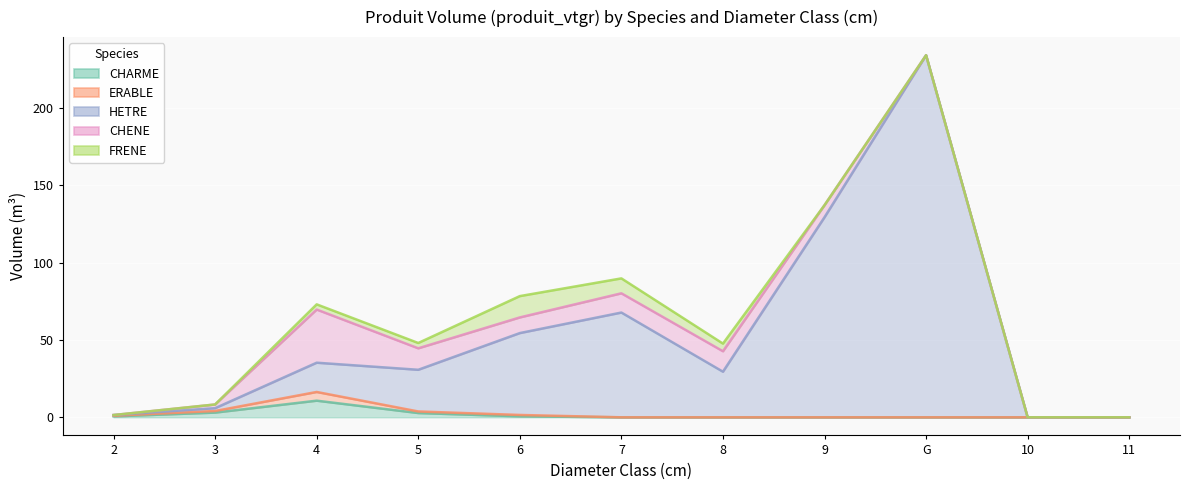

True or false: HETRE has more than 2 interior local peaks.

True